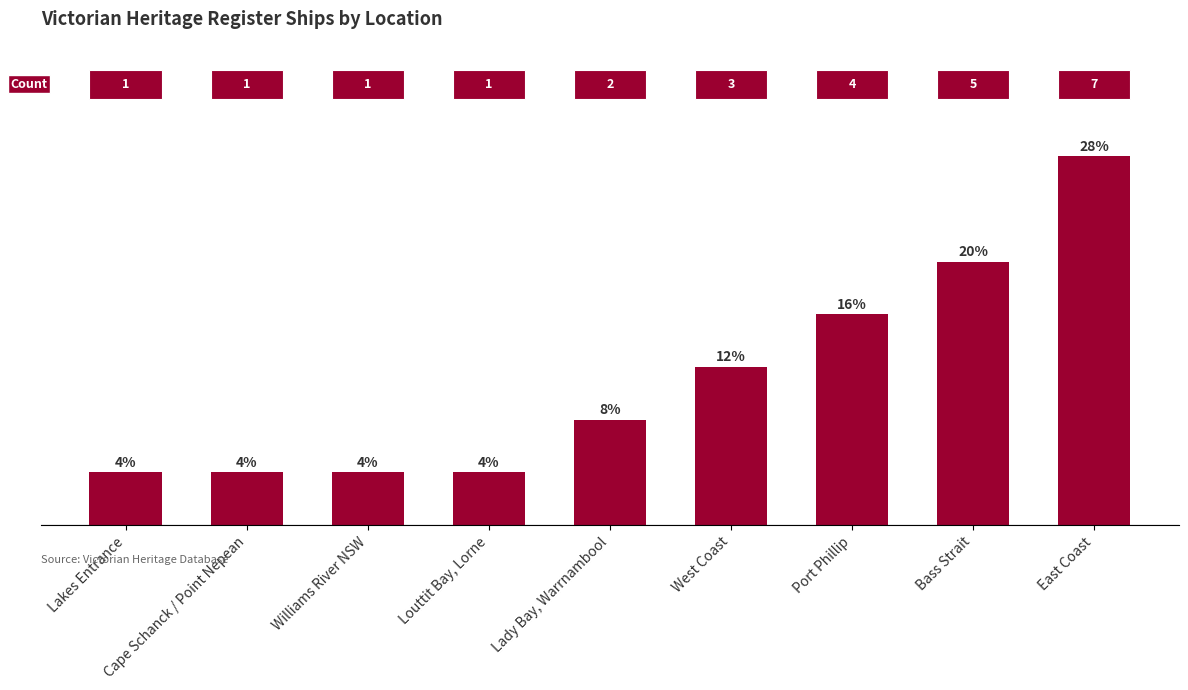

What is the value of the 6th bar from the left?

3